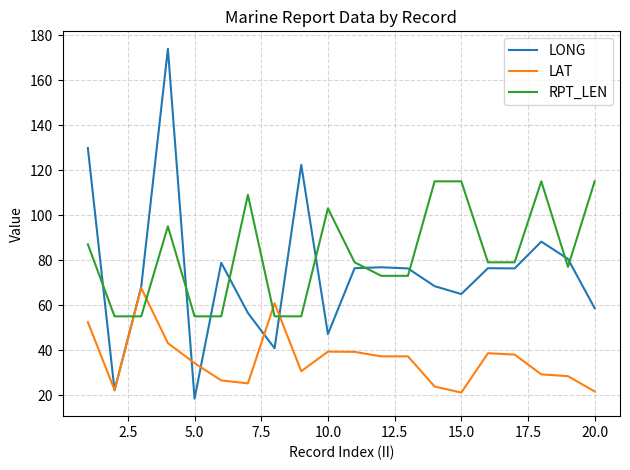

After their last crossing, which series has the higher values: LONG or RPT_LEN?

RPT_LEN